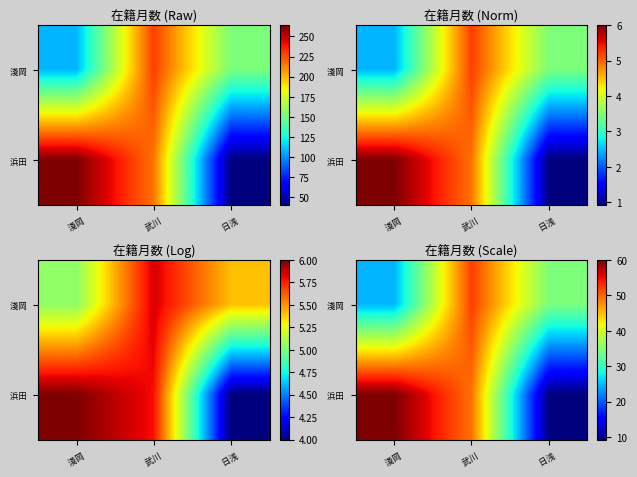

What is the greatest value displayed?

60.0